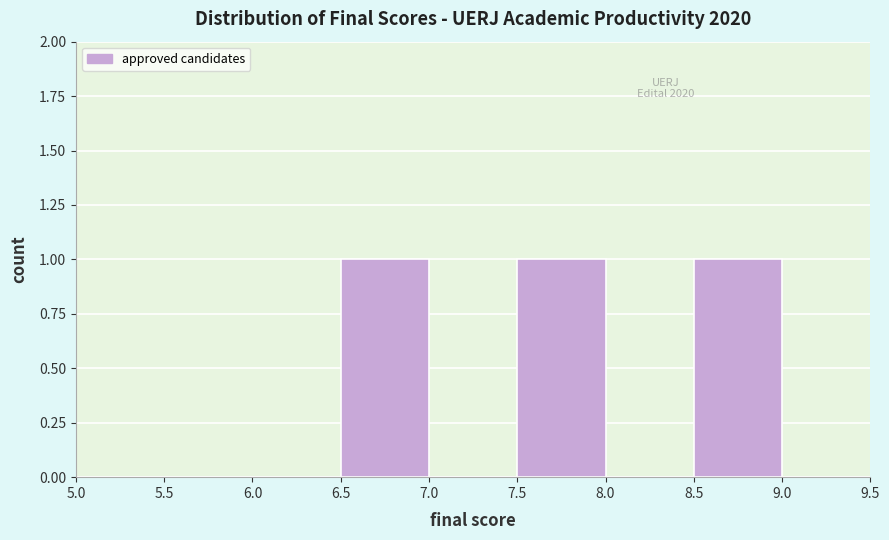

Reading left to right, list every bar in this chart as the range it spans on the x-axis followed by its height. The values are not printed on the chart, so give them approximately, as read against the axis.

5.0 to 5.5: 0
5.5 to 6.0: 0
6.0 to 6.5: 0
6.5 to 7.0: 1
7.0 to 7.5: 0
7.5 to 8.0: 1
8.0 to 8.5: 0
8.5 to 9.0: 1
9.0 to 9.5: 0